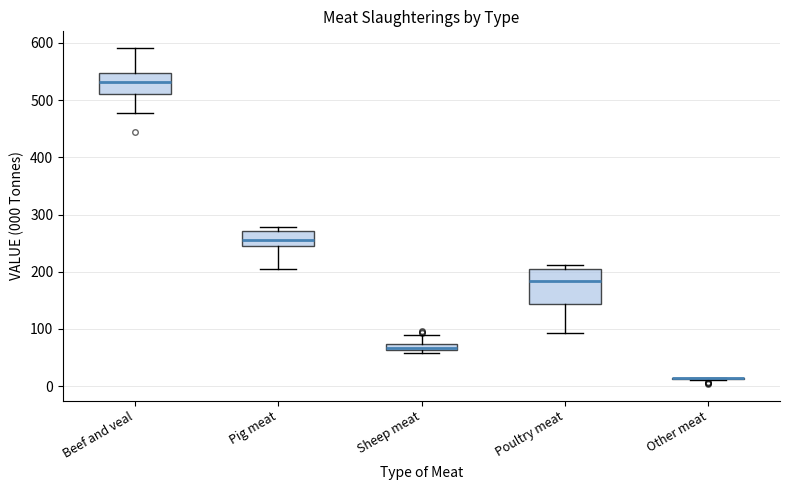

Where does the median line of the box for Poultry meat sit on the y-axis? The values are not printed on the chart, so give them approximately, as read against the axis.

180